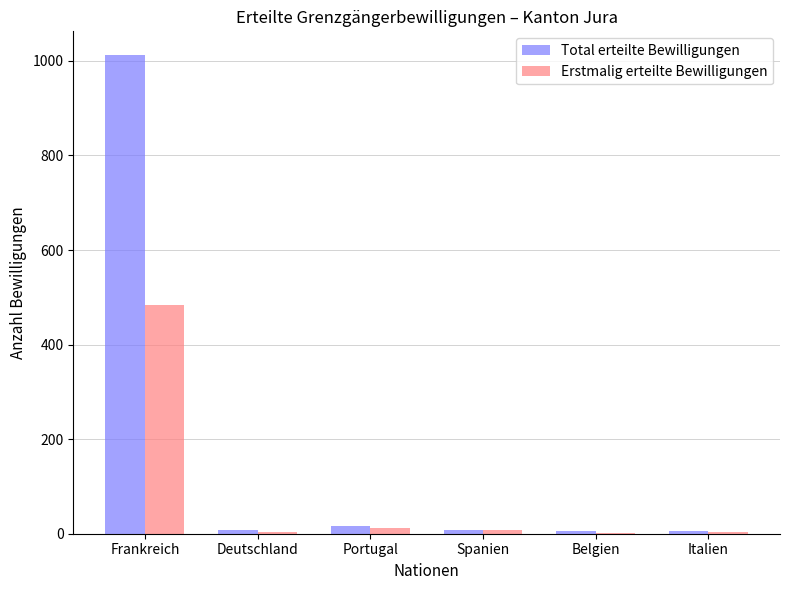

Which category has the highest value in the Erstmalig erteilte Bewilligungen series?

Frankreich